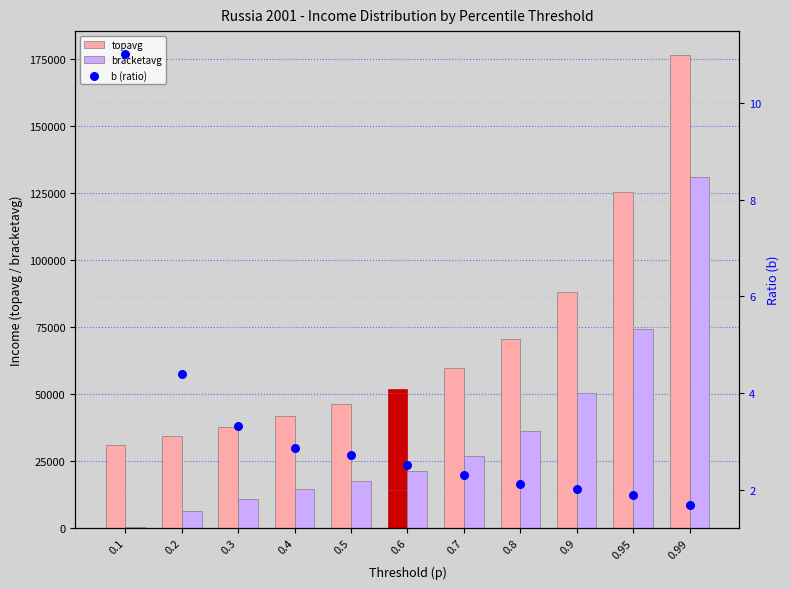

Is the value of bracketavg at 0.99 greater than the value of b (ratio) at 0.95?

Yes